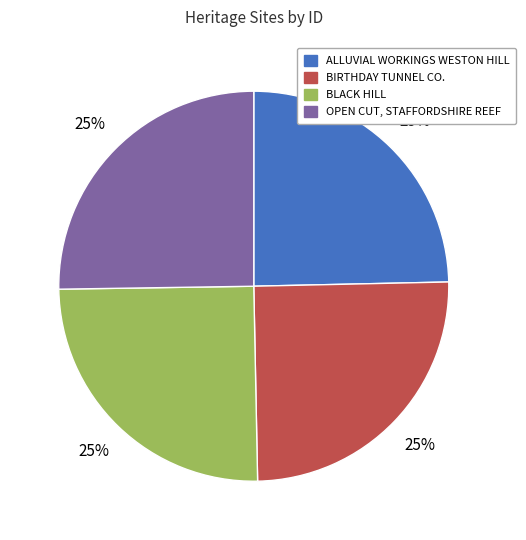

How many segments does this pie chart have?

4